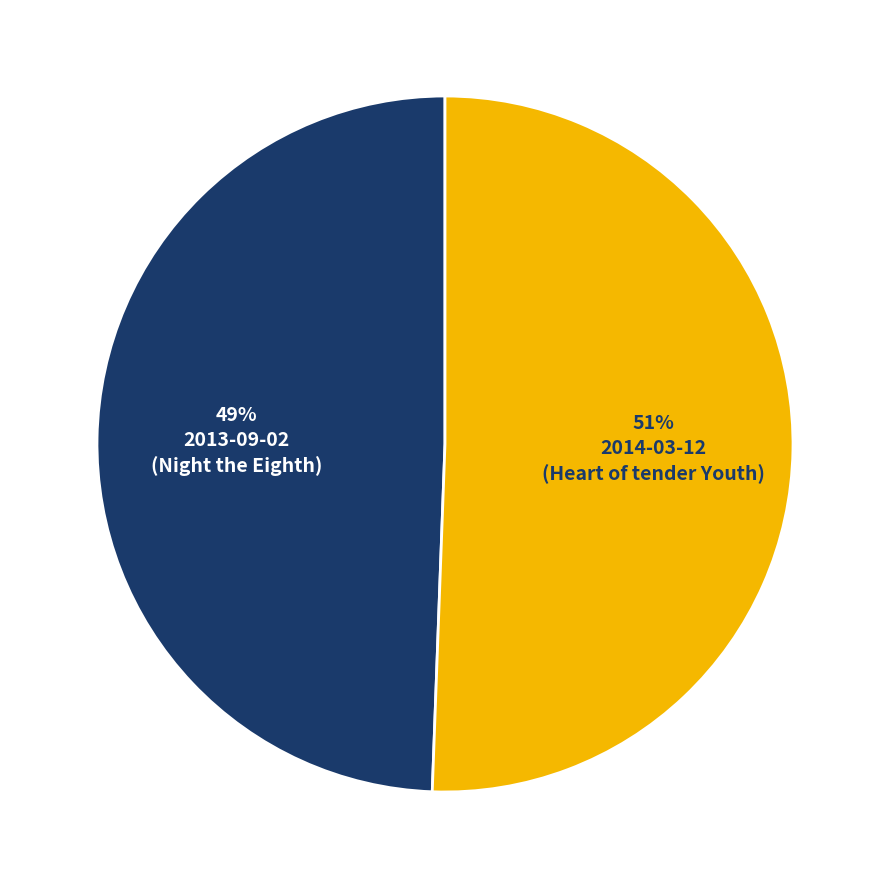

To the nearest percent, what is the average slice percentage?

50%